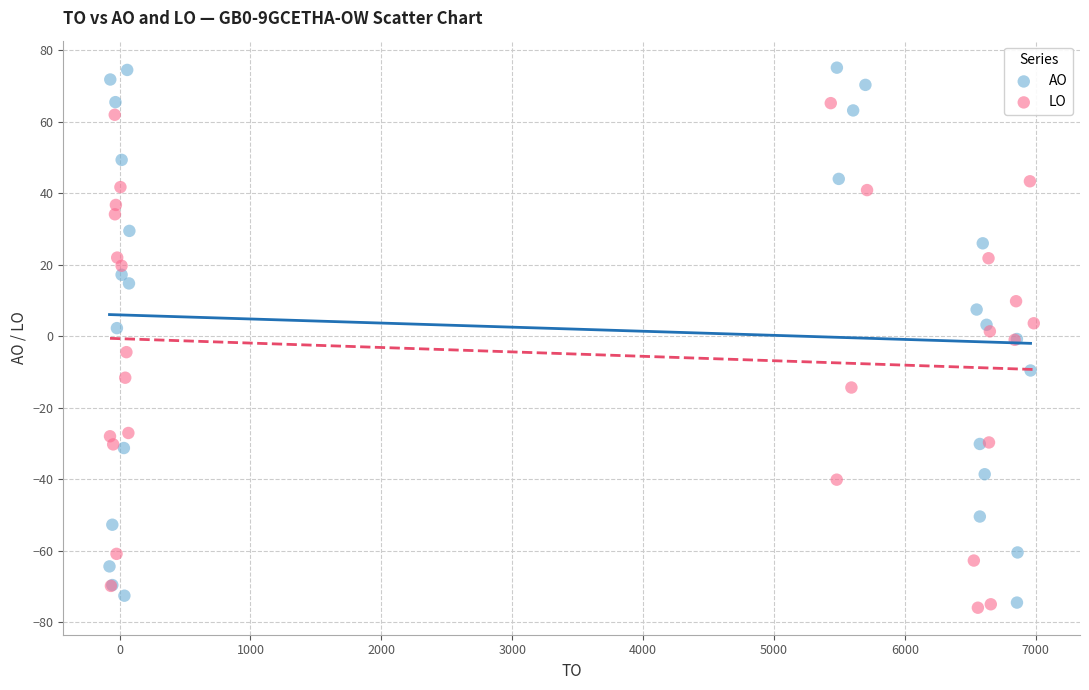

Which series has the widest spread of Y values?

AO